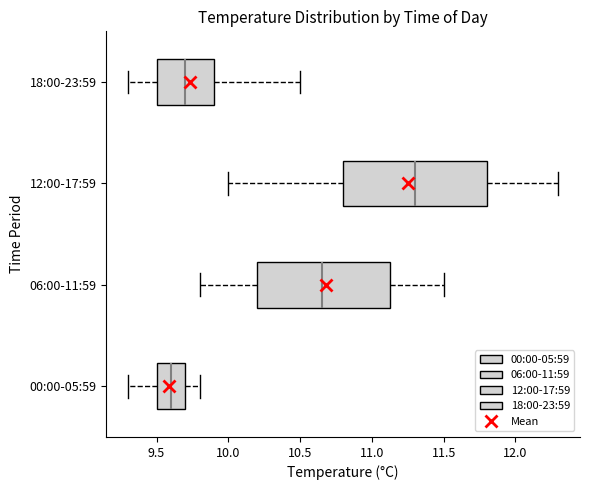

Which box is the widest, from its left edge to its right edge?

12:00-17:59